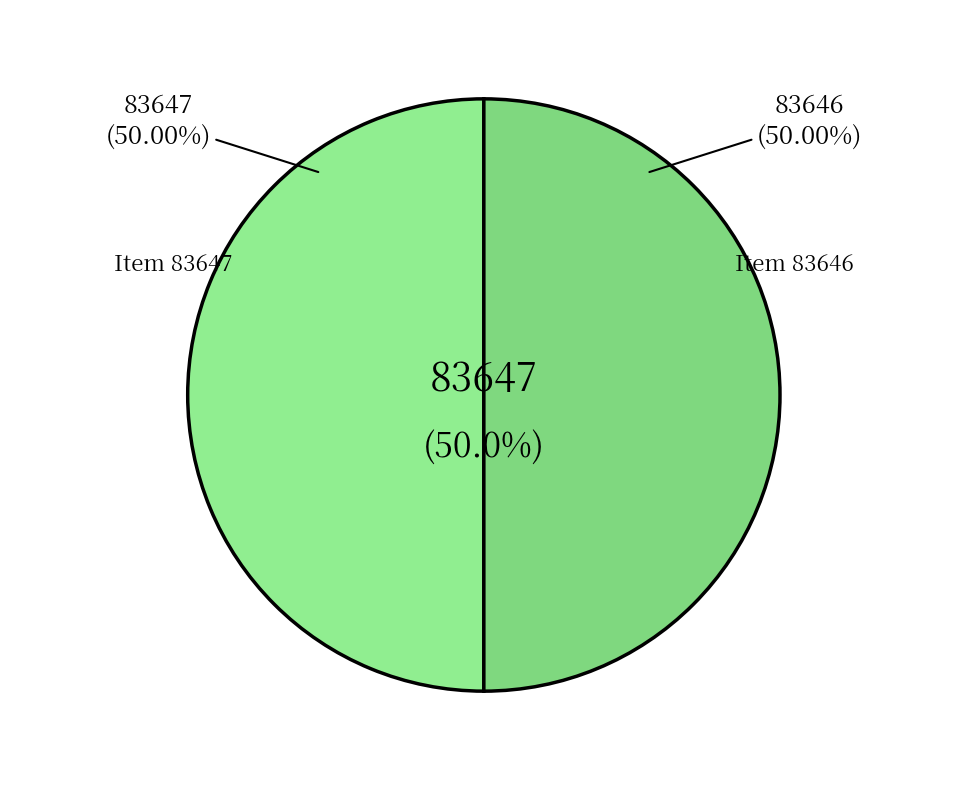

Count the number of slices in the pie.

2